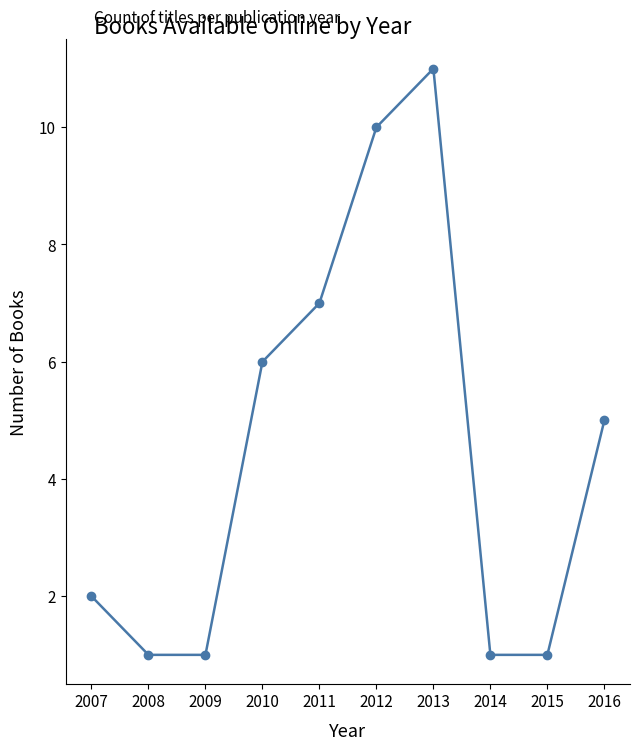

What is the sum of all values?

45